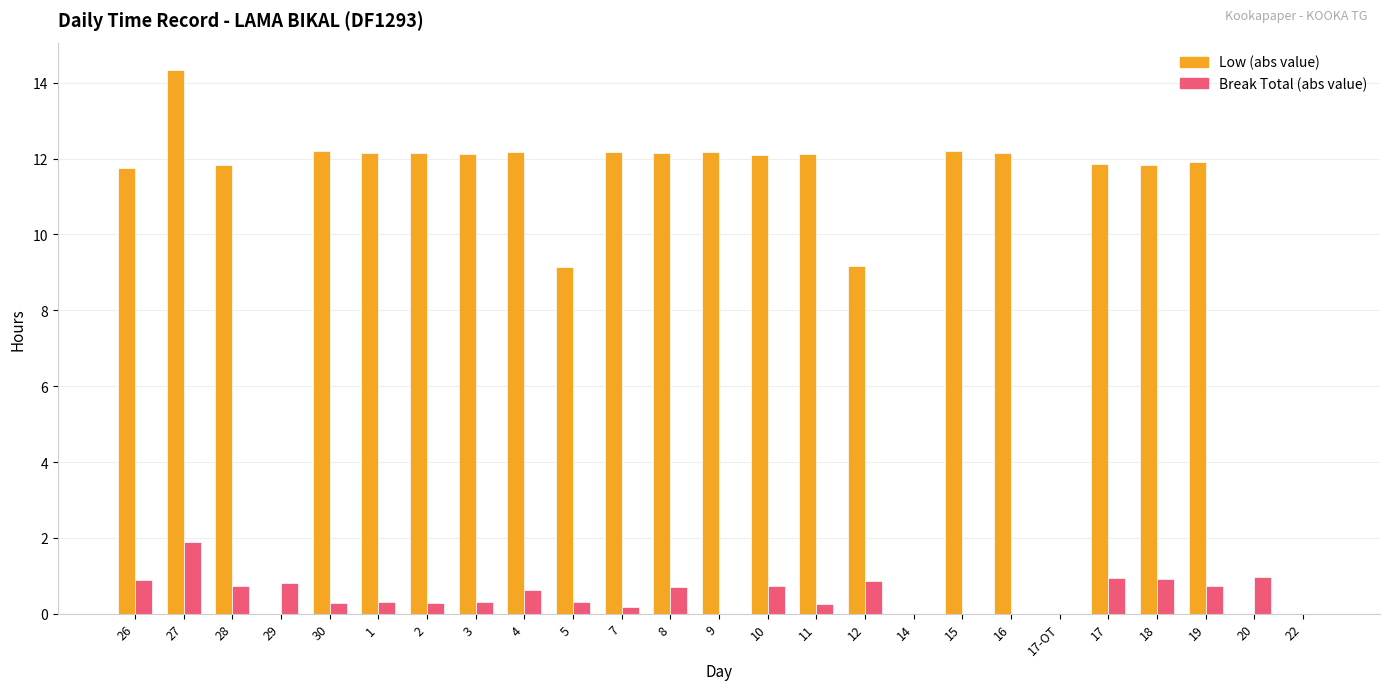

At which category is the sum across all series the highest?

27